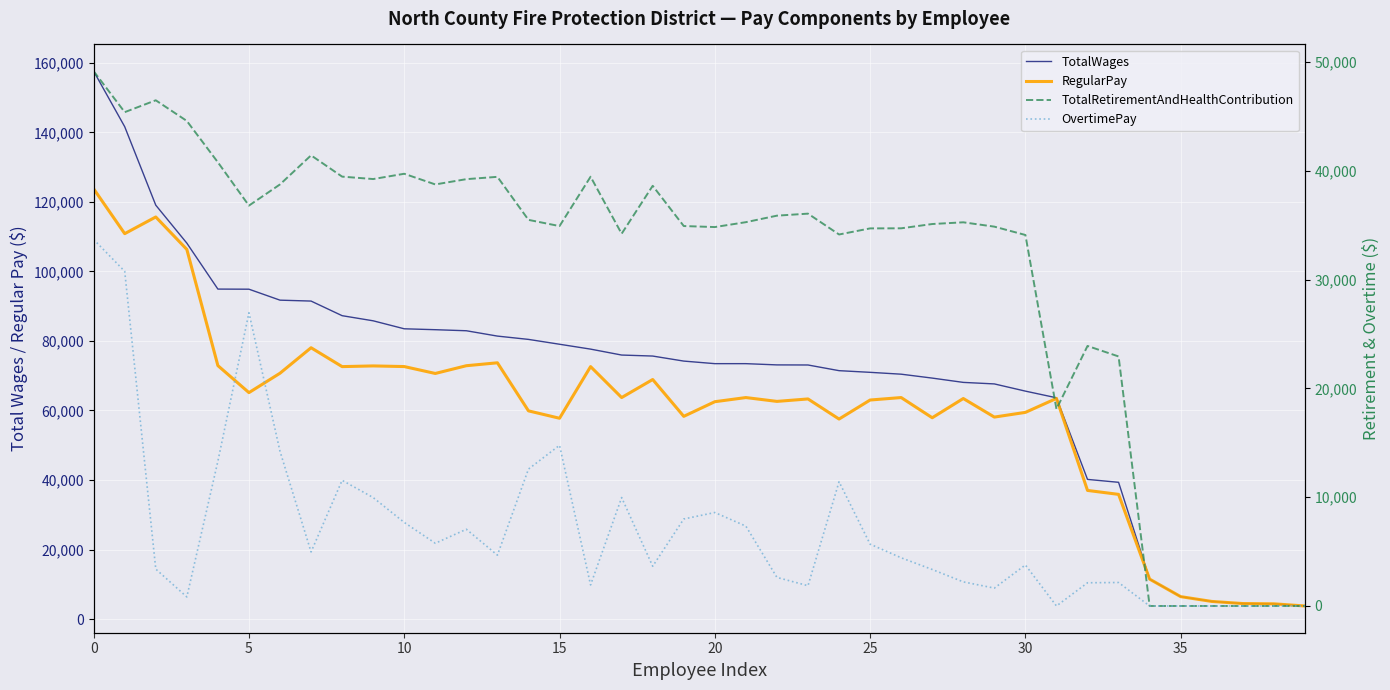

Reading left to right, extract all data points from this chart.

TotalWages: 157619	141645	119070	108152	94928	94896	91743	91481	87277	85802	83505	83244	82941	81405	80454	79059	77657	75952	75662	74214	73476	73474	73117	73091	71459	70978	70445	69321	68086	67645	65572	63656	40173	39337	11486	6446	5066	4456	4380	3757
RegularPay: 123779	110876	115675	106338	72910	65143	70719	78054	72624	72823	72639	70653	72882	73721	59893	57767	72624	63721	68911	58315	62527	63720	62617	63322	57538	63012	63721	57911	63446	58103	59457	63467	37002	35867	11486	6446	5066	4456	4380	3757
TotalRetirementAndHealthContribution: 49173	45406	46497	44597	40795	36814	38762	41435	39478	39255	39741	38760	39245	39459	35502	34930	39469	34228	38634	34934	34841	35290	35889	36074	34158	34718	34726	35120	35278	34879	34112	18109	23908	22944	0	0	0	0	0	0
OvertimePay: 33700	30769	3393	832	13314	26962	14222	4969	11556	9967	7683	5768	7054	4672	12588	14774	1936	9970	3654	7998	8594	7342	2626	1864	11422	5685	4431	3355	2216	1644	3772	0	2134	2158	0	0	0	0	0	0